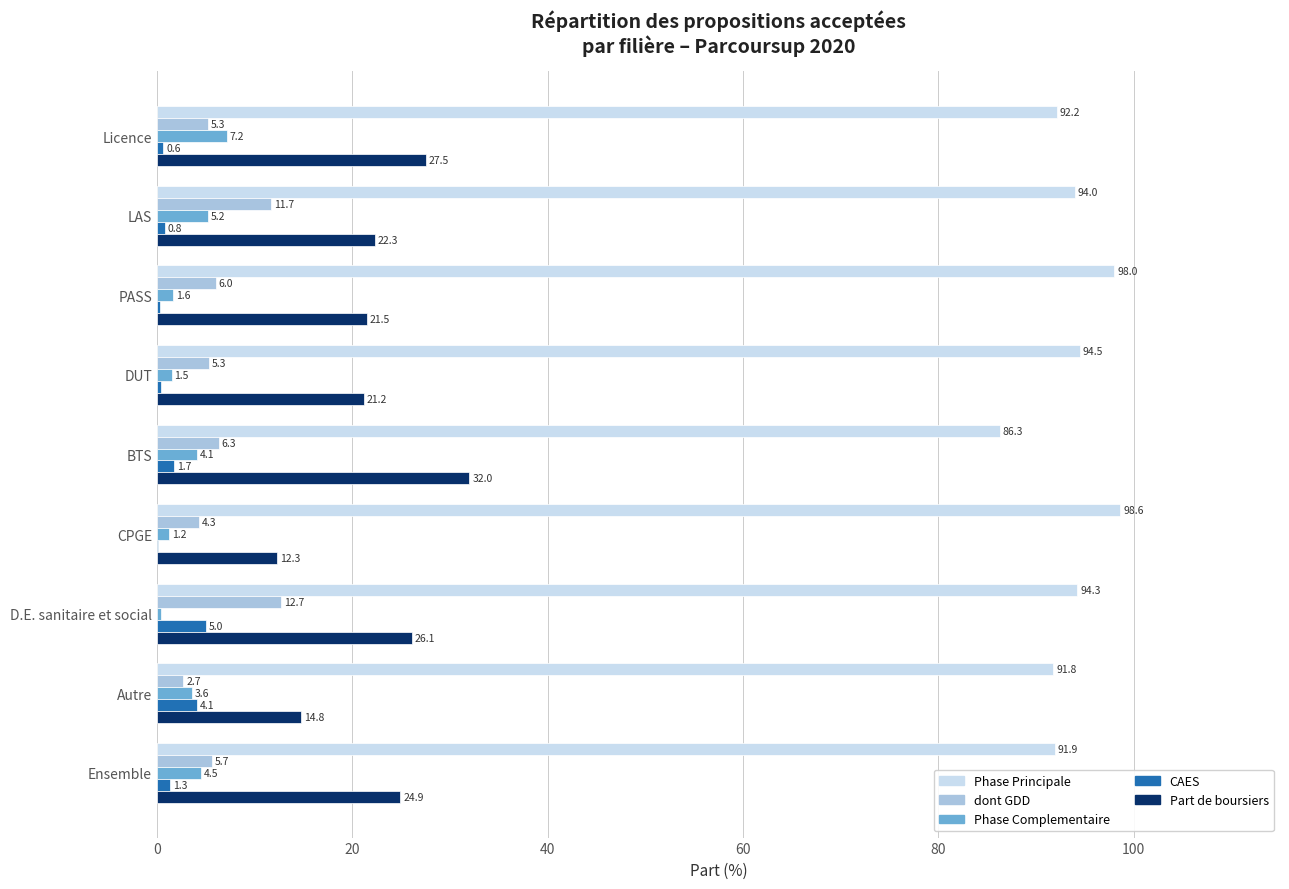

At which category is the sum across all series the highest?

D.E. sanitaire et social